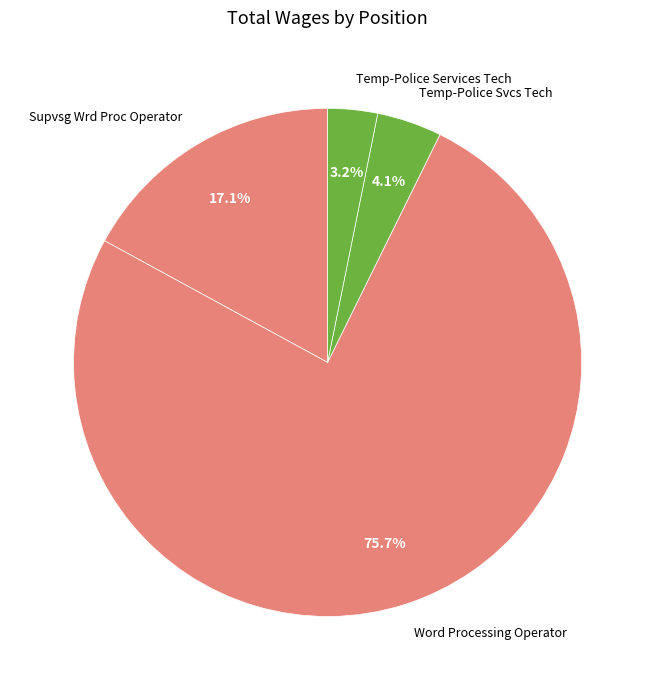

Do Temp-Police Services Tech and Temp-Police Svcs Tech together represent more than half of the pie?

No